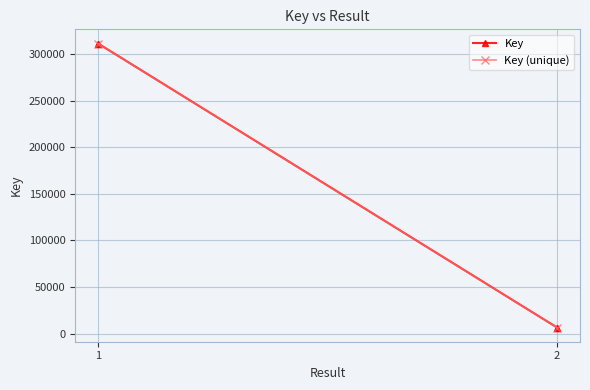

Rank the categories by value from highest to lowest.

1, 1, 2, 2